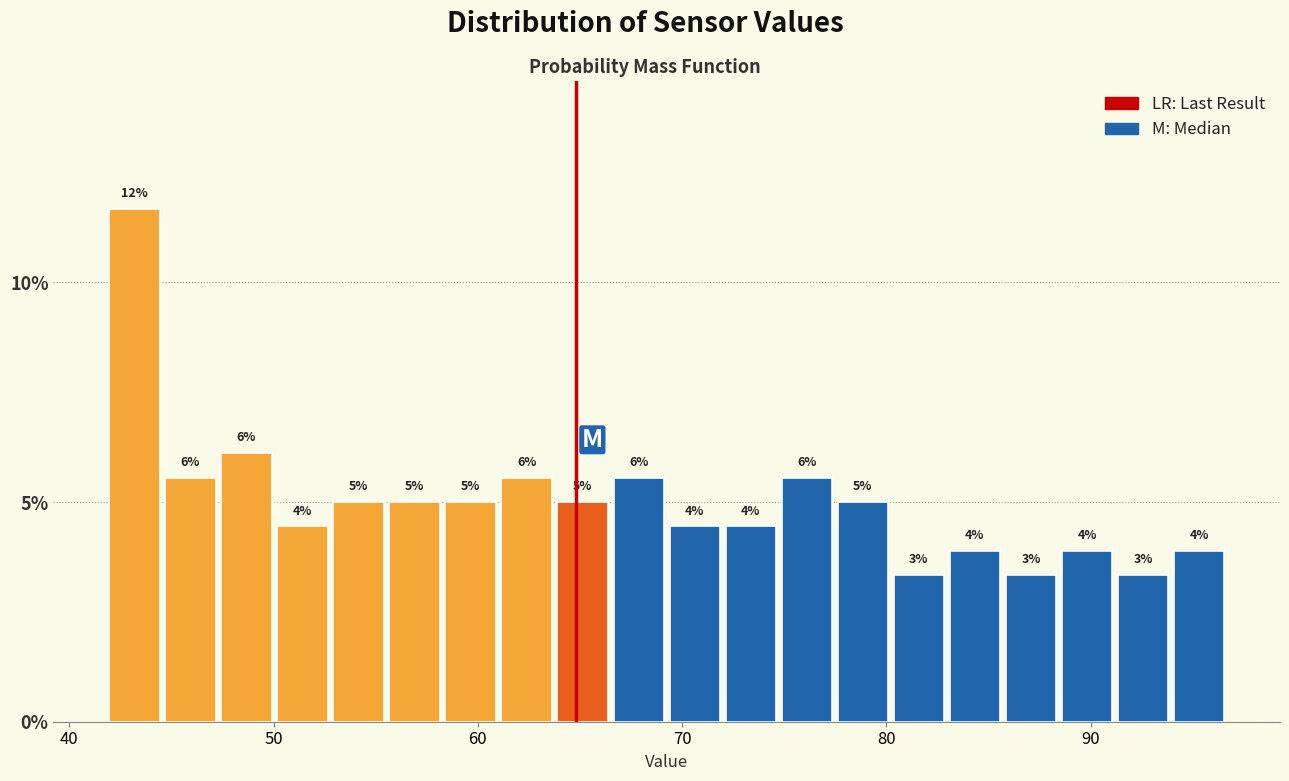

Read against the x-axis, roughly where is the centre of the tallest bar?

43